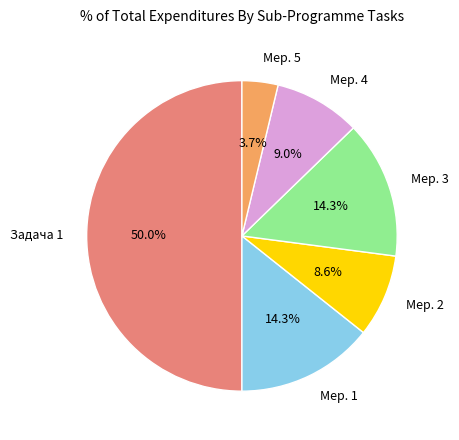

What is the ratio of the value at Мер. 1 to the value at Мер. 2?

1.7